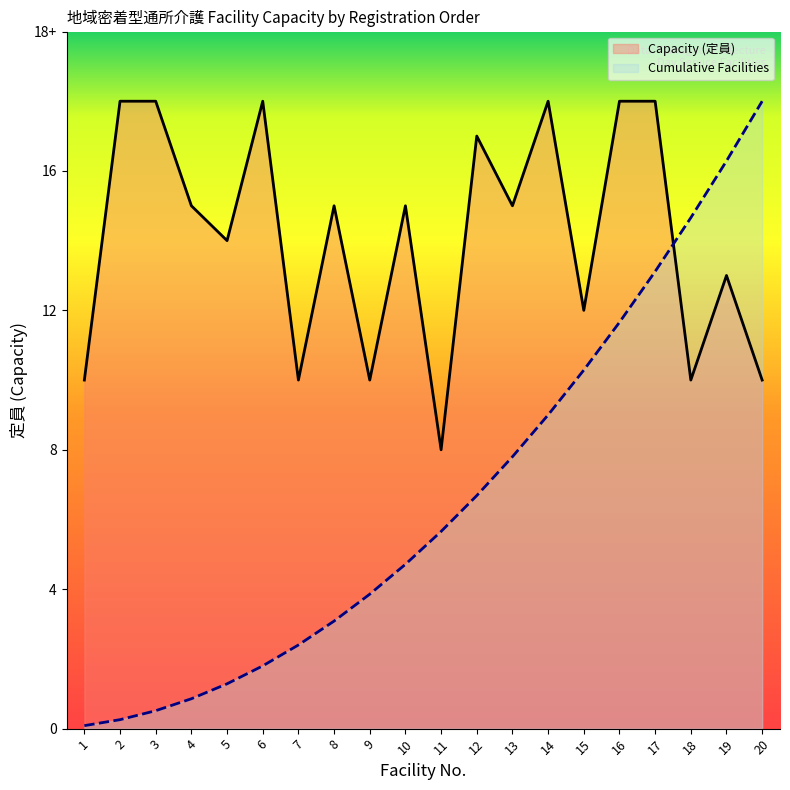

Reading left to right, what are all the values shown in this chart?

10	18	18	15	14	18	10	15	10	15	8	17	15	18	12	18	18	10	13	10